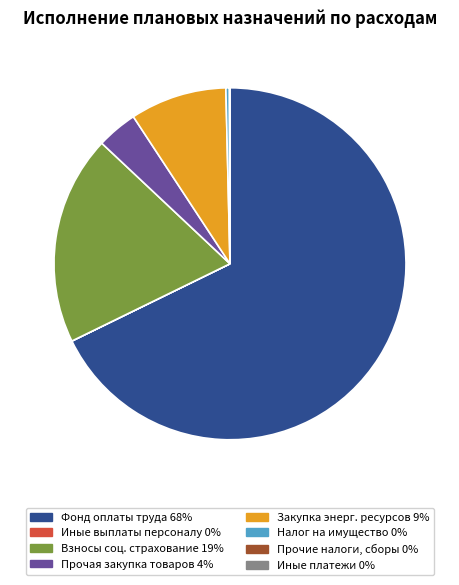

Is there any slice that represents more than half of the pie?

Yes